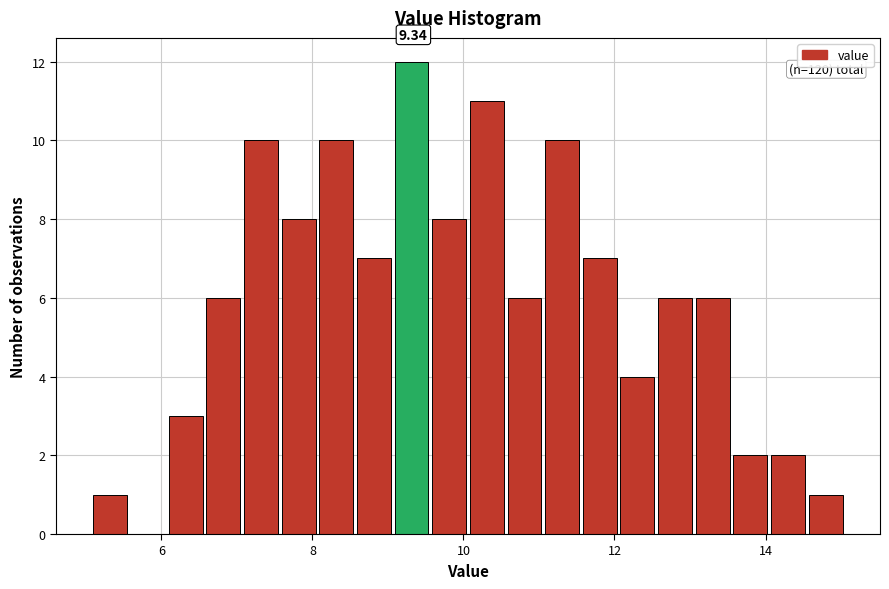

Around what value on the x-axis is the tallest bar? Give the approximate position of its centre, as read against the axis.

9.4